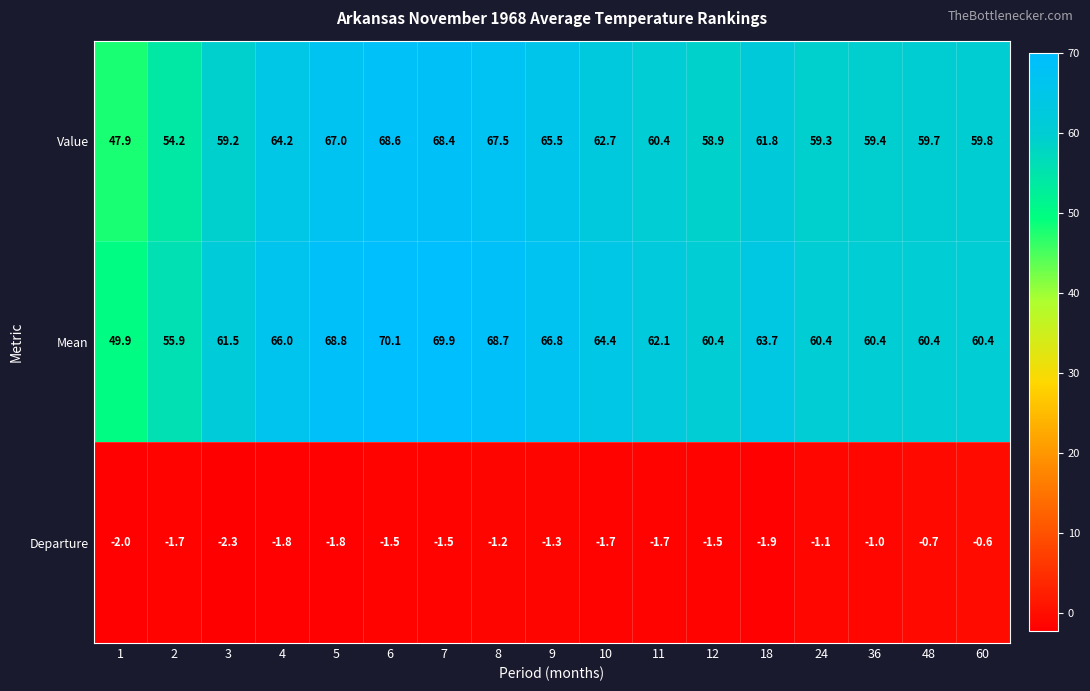

What is the lowest value of the Value series?

47.9